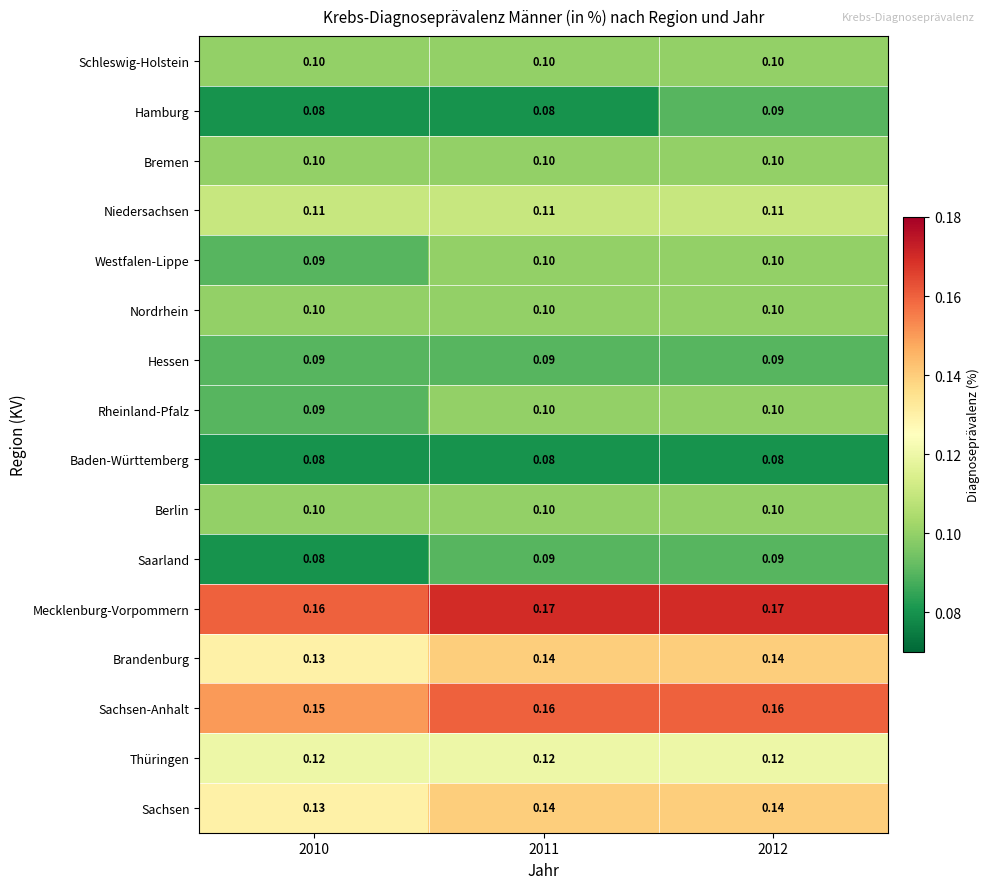

Which series has the largest total across all categories?

Mecklenburg-Vorpommern